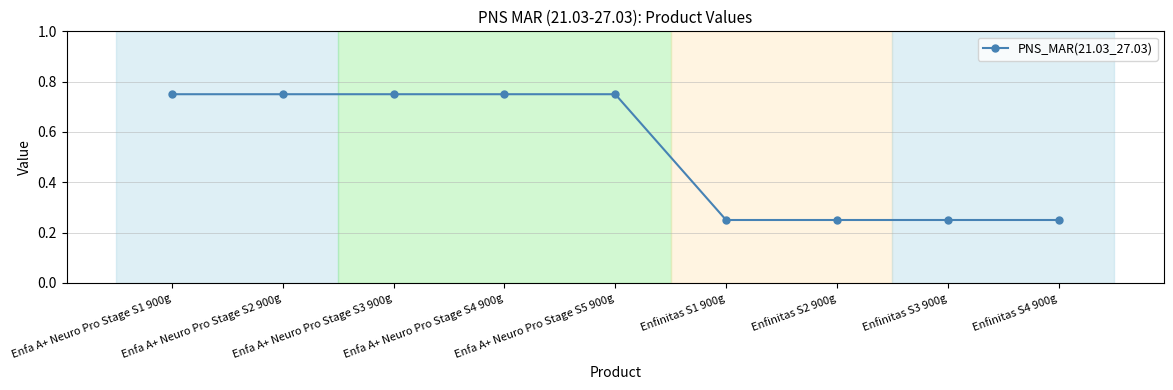

Count the values in the range 0 to 1.

9